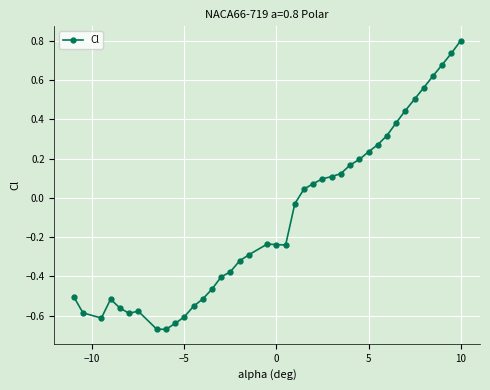

What is the difference between the maximum and minimum values?

1.5